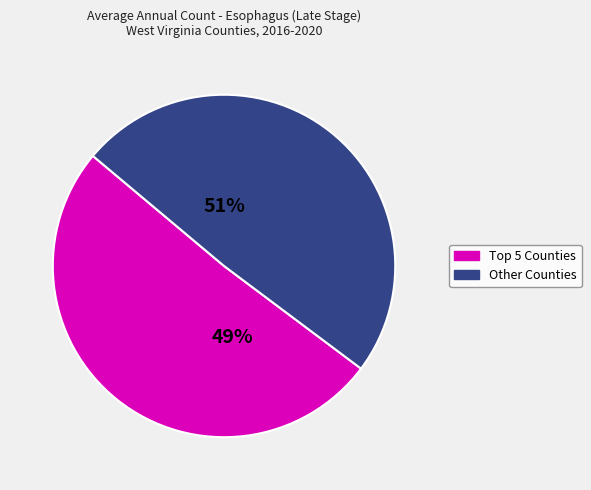

Combined, do Mercer County and Marion County account for over 50%?

No